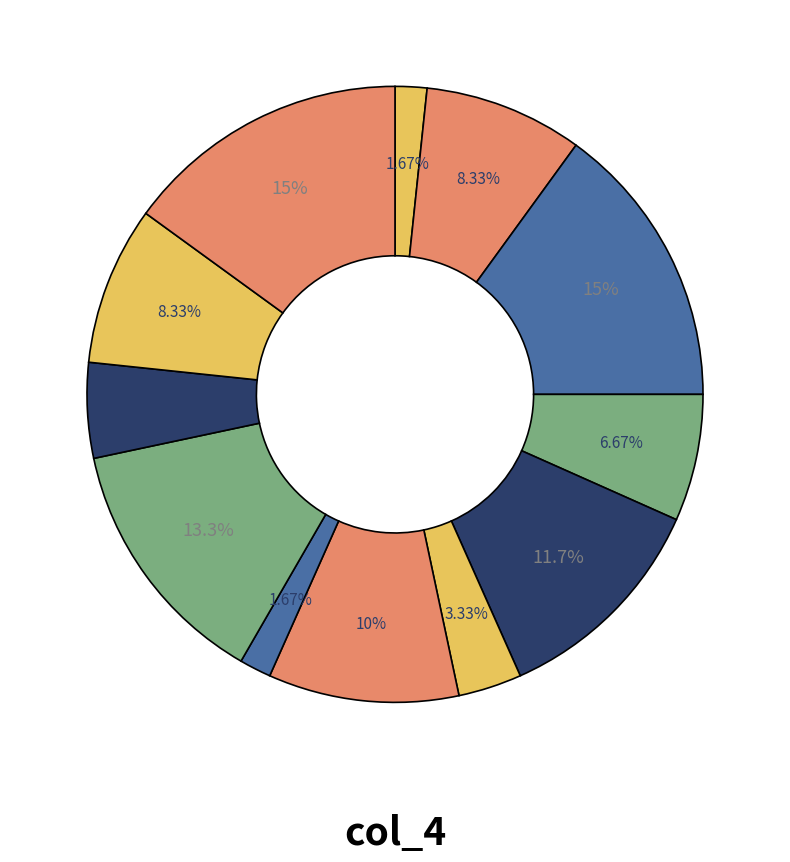

Count the number of slices in the pie.

12